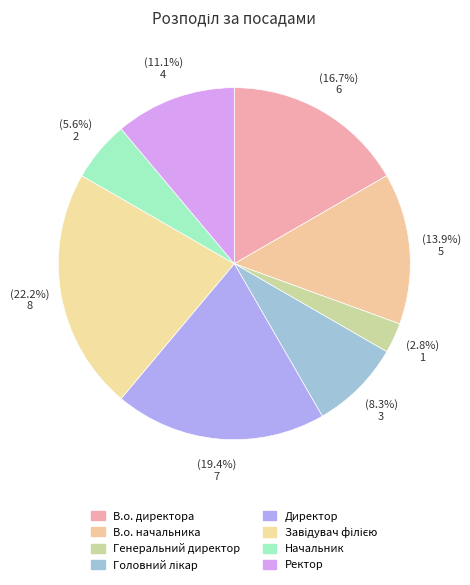

True or false: Ректор accounts for 11% of the total.

True